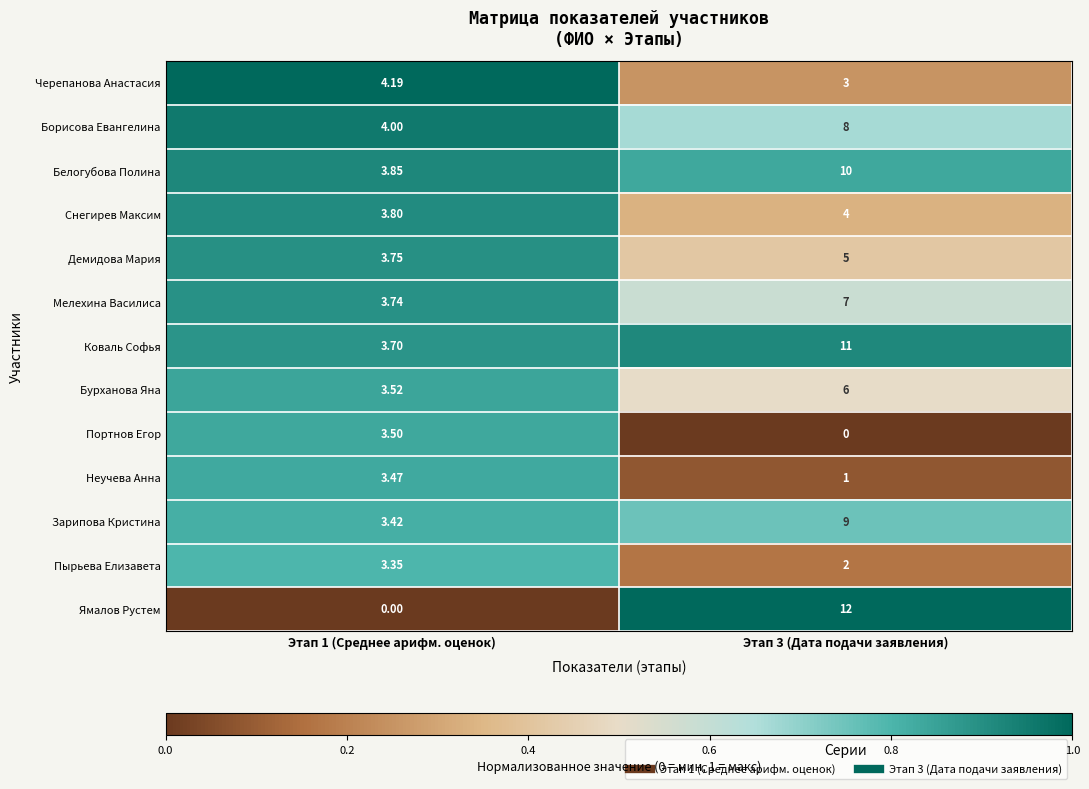

List the series in order of their peak value, highest first.

Ямалов Рустем, Коваль Софья, Белогубова Полина, Зарипова Кристина, Борисова Евангелина, Мелехина Василиса, Бурханова Яна, Демидова Мария, Черепанова Анастасия, Снегирев Максим, Портнов Егор, Неучева Анна, Пырьева Елизавета